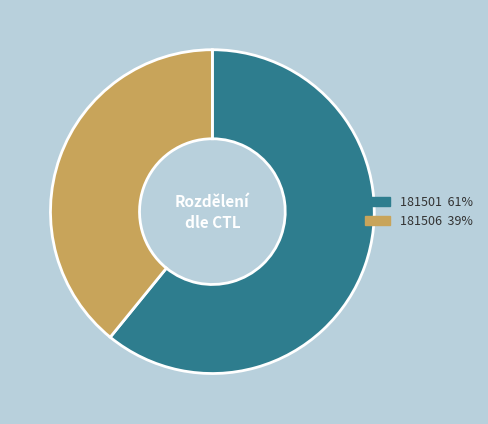

Which slice represents more than half of the pie?

181501